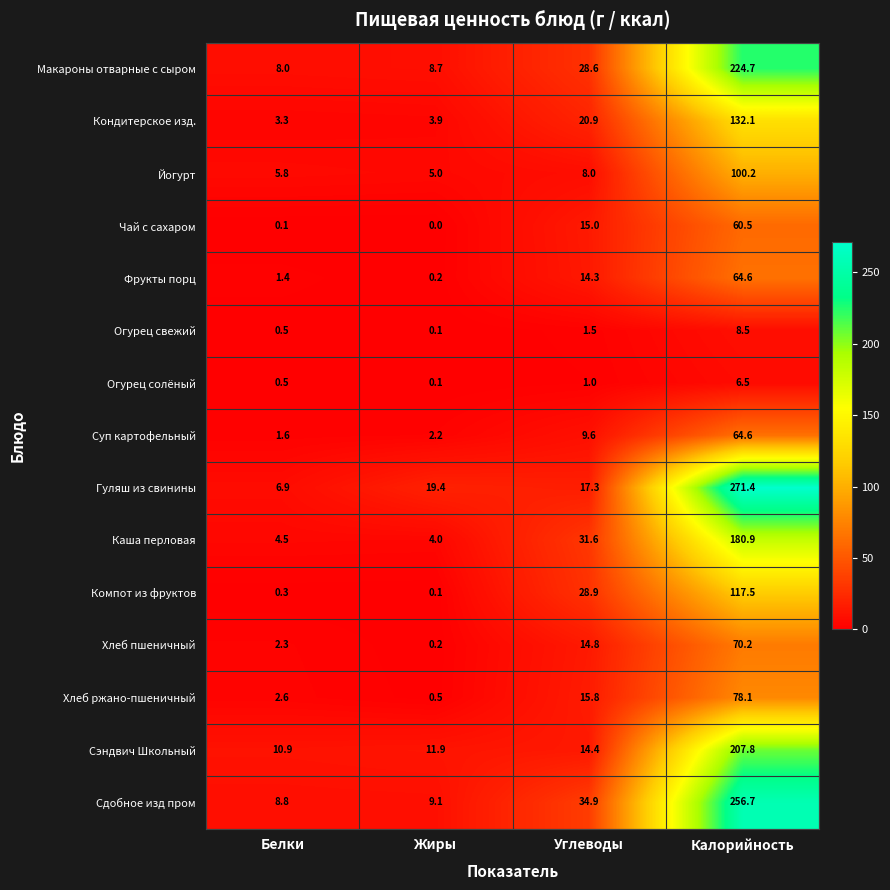

List the labels in order of Макароны отварные с сыром value, largest first.

Калорийность, Углеводы, Жиры, Белки